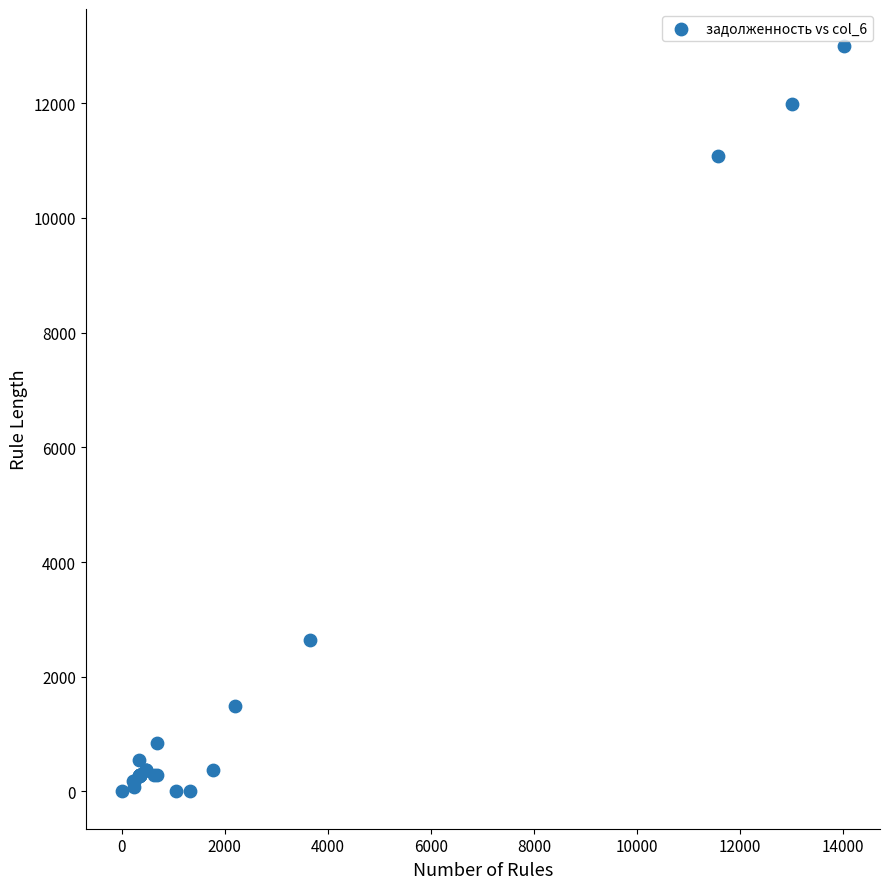

What Y value in the scatter plot is closest to 6495?

2631.9